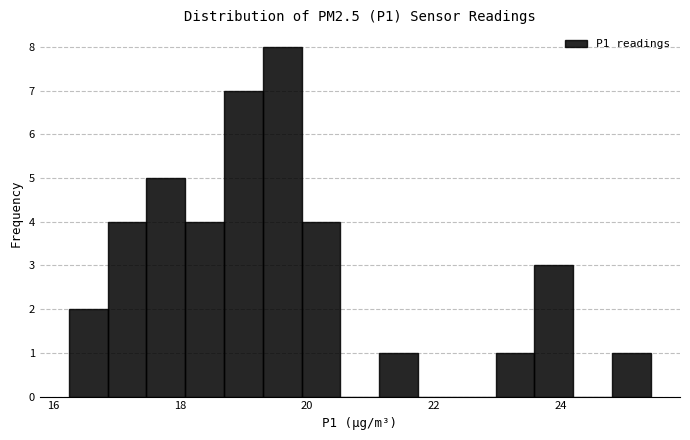

Read against the x-axis, roughly where is the centre of the tallest bar?

19.6